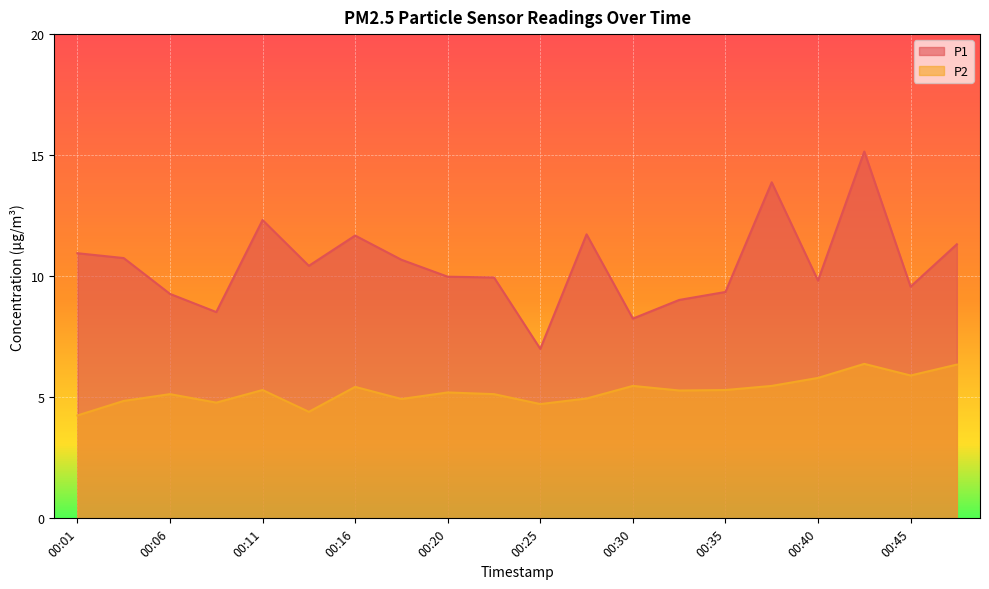

List the series in order of their peak value, lowest first.

P2, P1